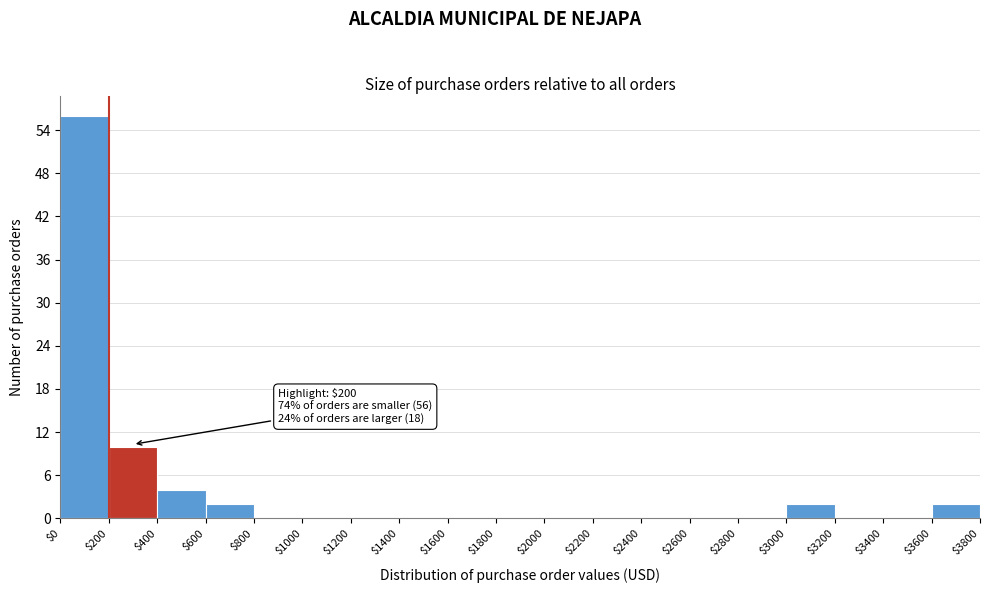

Which range on the x-axis has the tallest bar?

$0 to $200